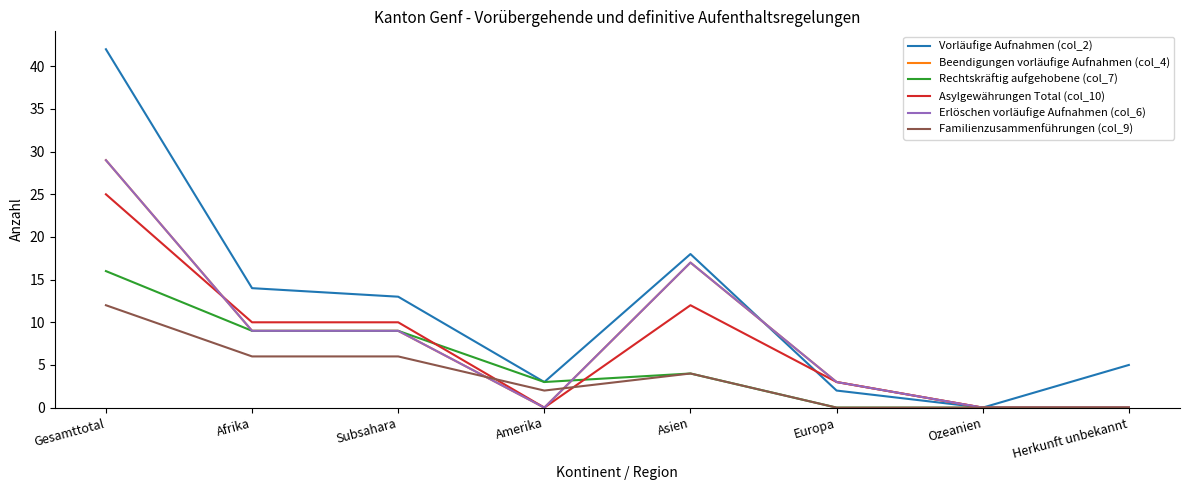

Where do Asylgewährungen Total (col_10) and Beendigungen vorläufige Aufnahmen (col_4) first cross each other?

Gesamttotal and Afrika